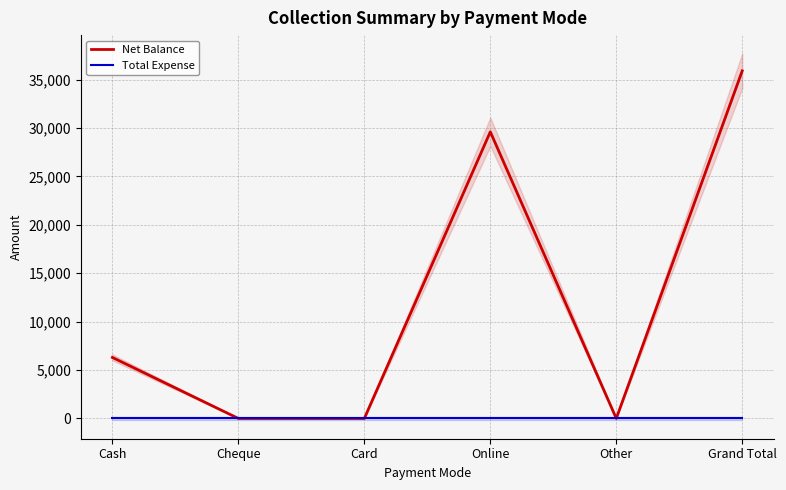

How many data points in Net Balance are less than 6300?

3